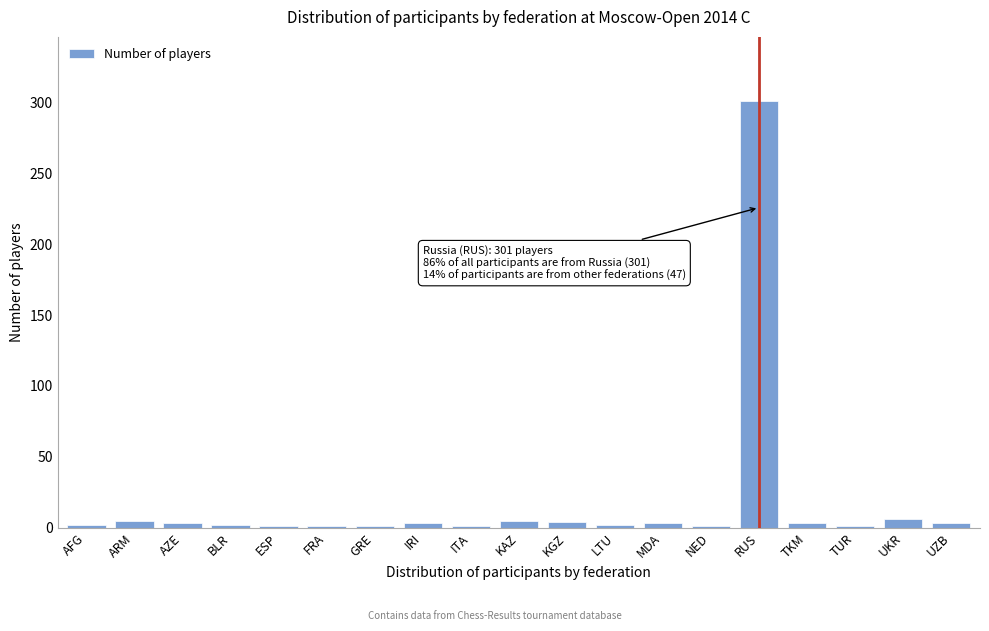

What is the sum of all values?

348